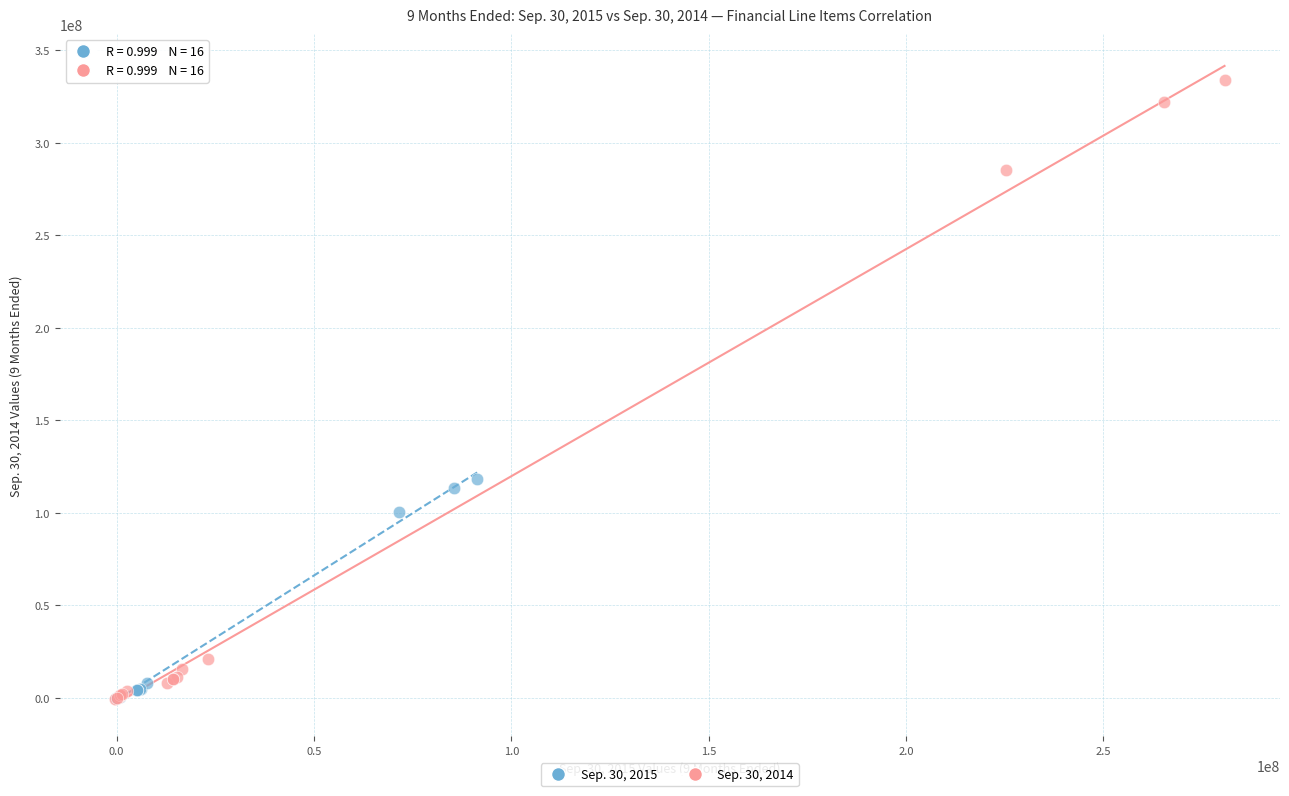

Which series has the largest Y range (max minus min)?

Sep. 30, 2014